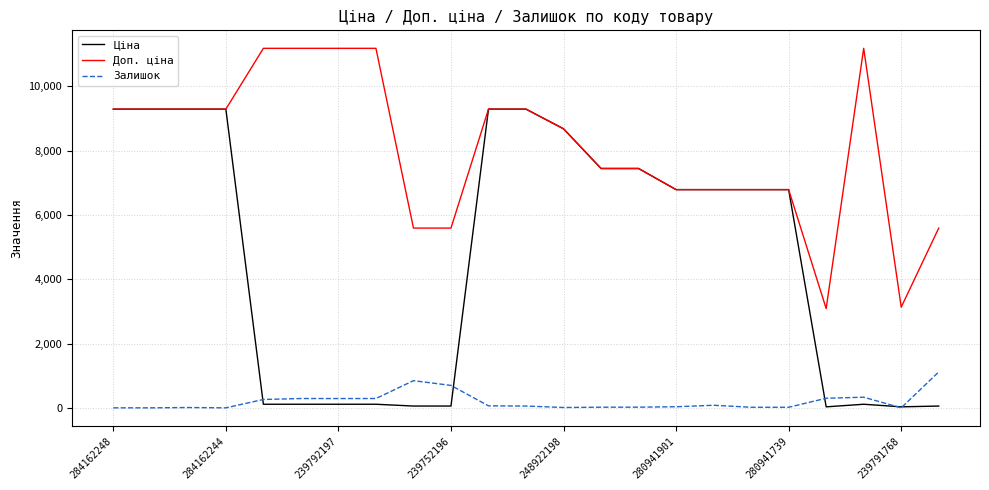

True or false: Доп. ціна and Залишок intersect in this chart.

False